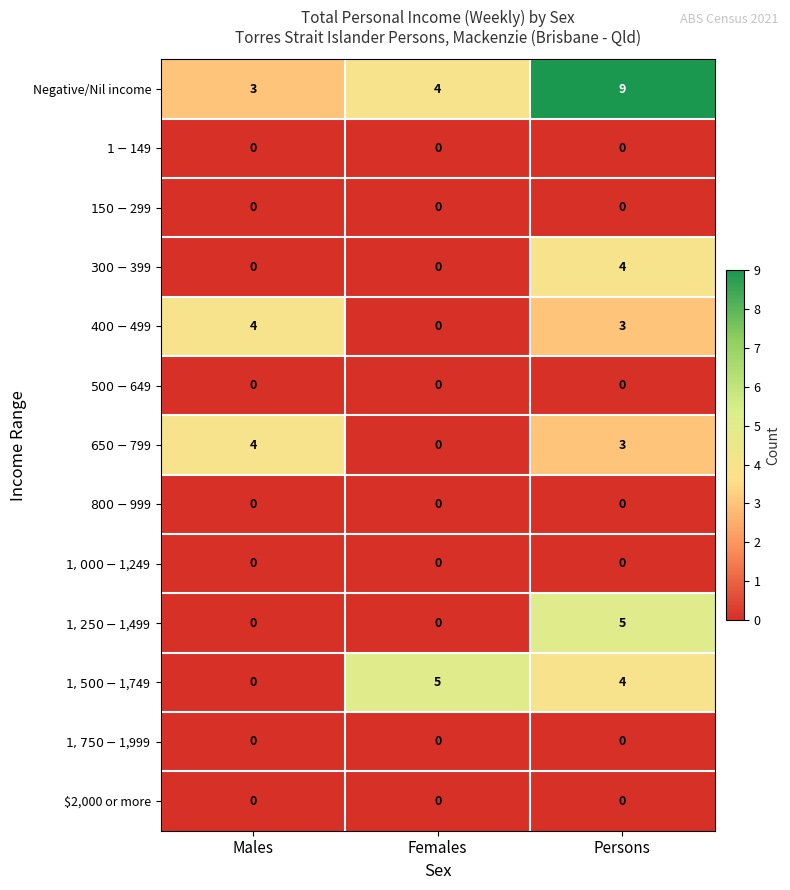

Which series has the largest range (max minus min)?

Negative/Nil income